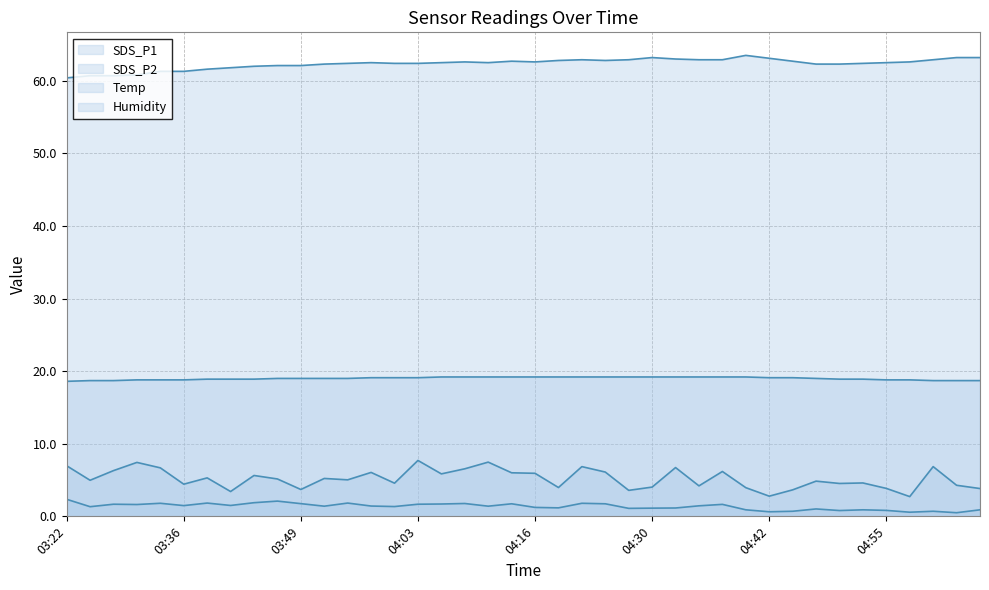

The SDS_P1 series shows 1.5 at 04:45. True or false?

False